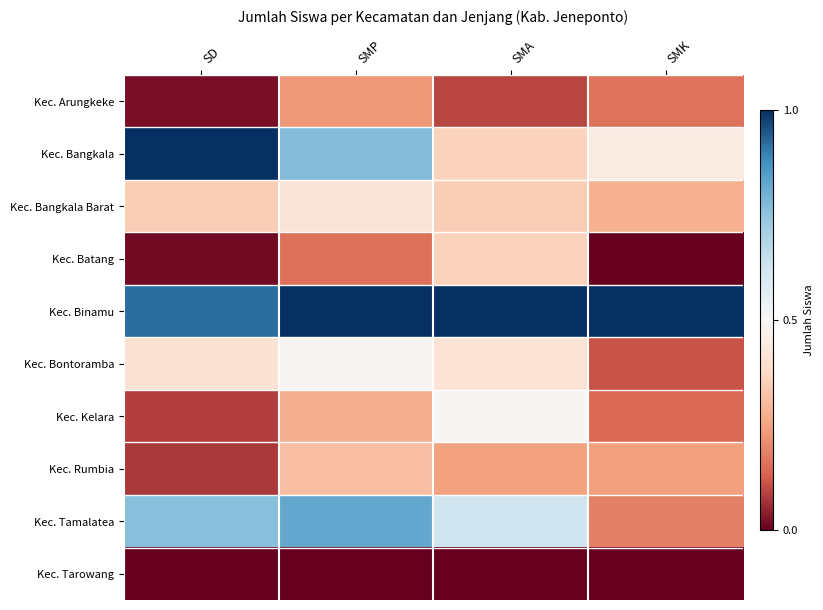

Which series has the largest range (max minus min)?

Kec. Bangkala